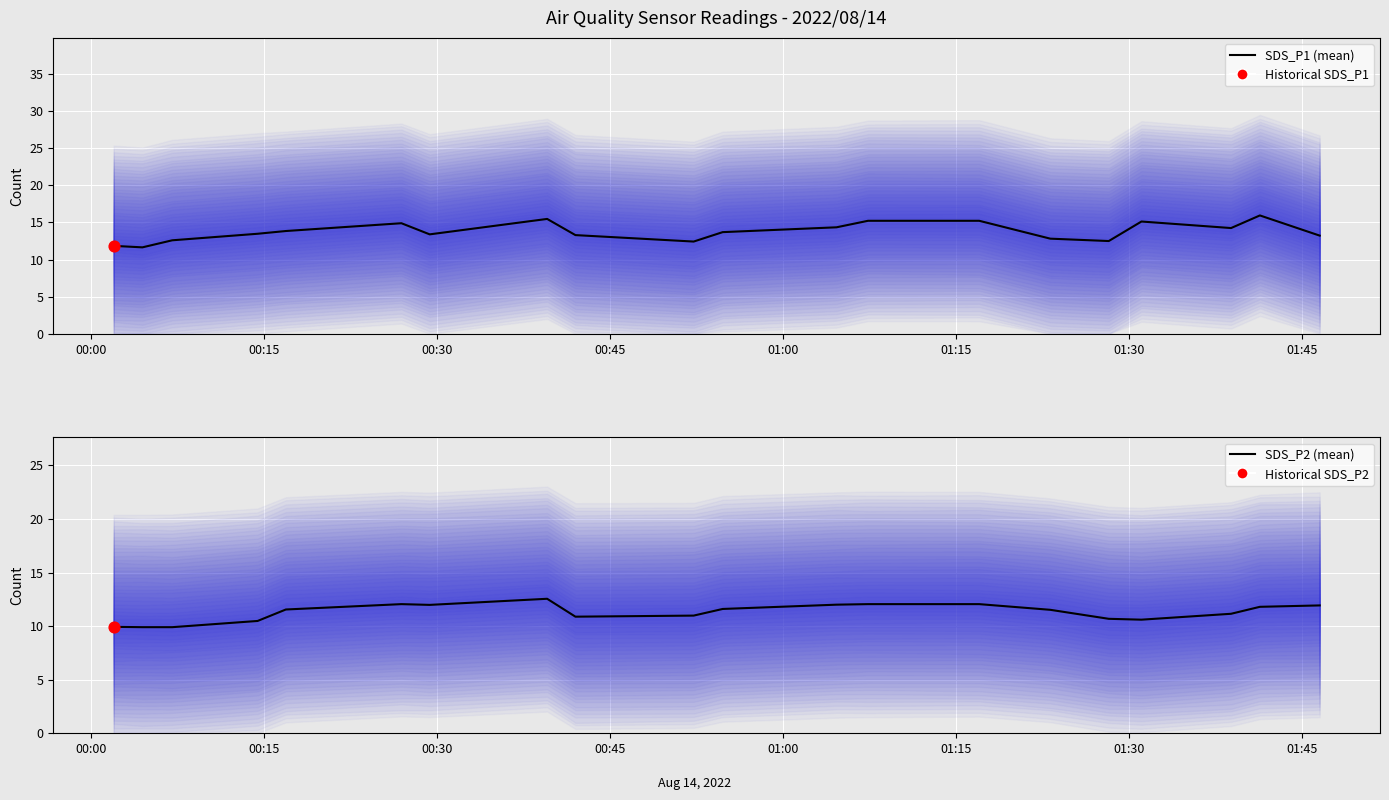

Is the value of SDS_P1 (mean) at 01:45 greater than the value of SDS_P2 (mean) at 12?

Yes